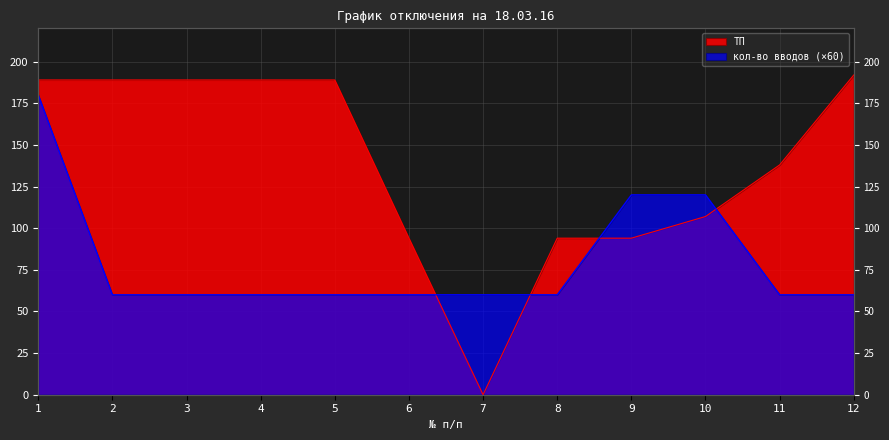

Which label corresponds to the smallest value in the chart?

7